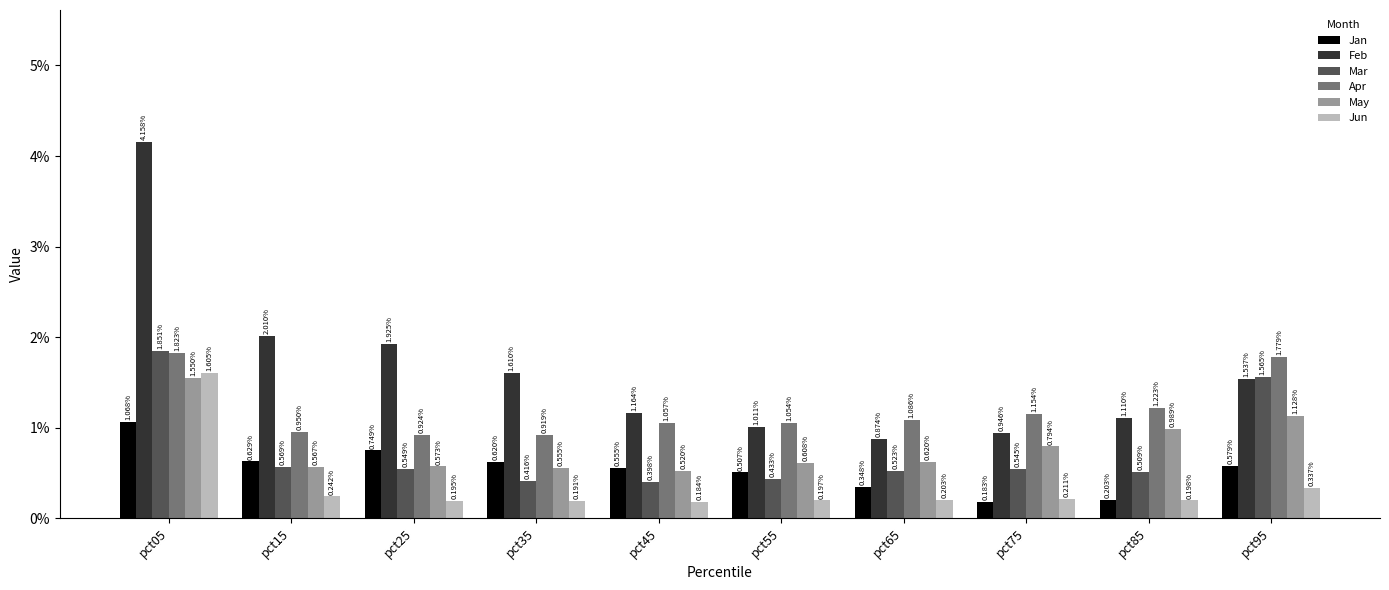

List the labels in order of Jan value, smallest first.

pct75, pct85, pct65, pct55, pct45, pct95, pct35, pct15, pct25, pct05